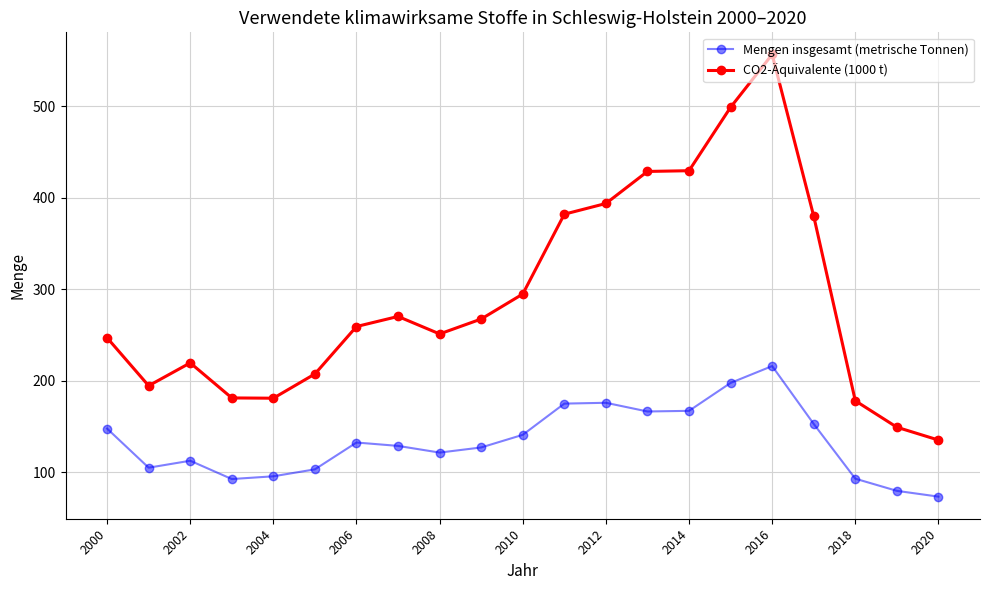

What are all the series names shown in the legend?

Mengen insgesamt (metrische Tonnen), CO2-Äquivalente (1000 t)